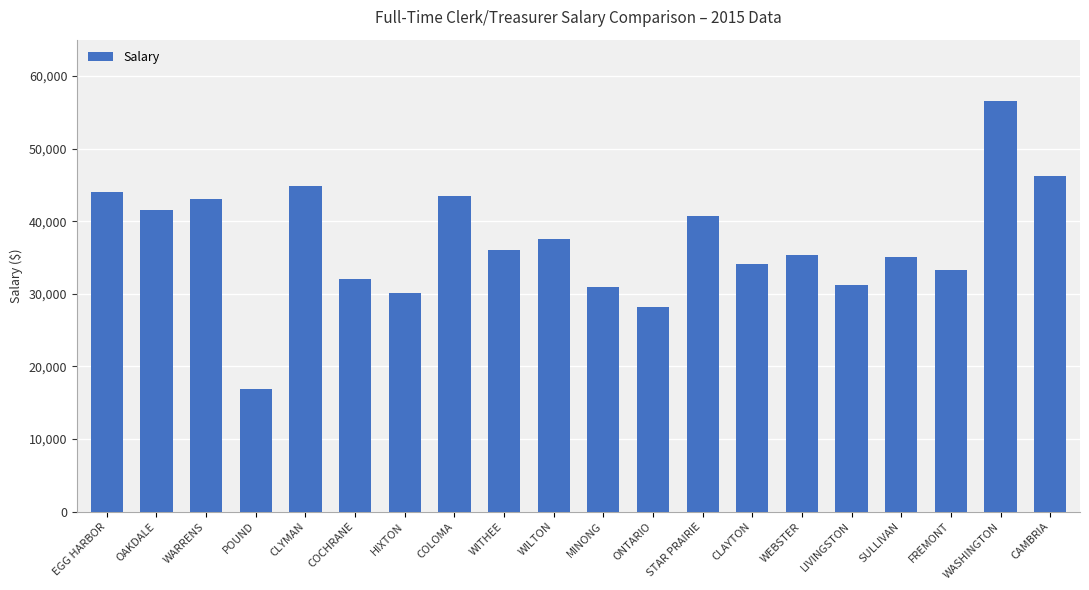

The value at POUND is 30340.5. True or false?

False